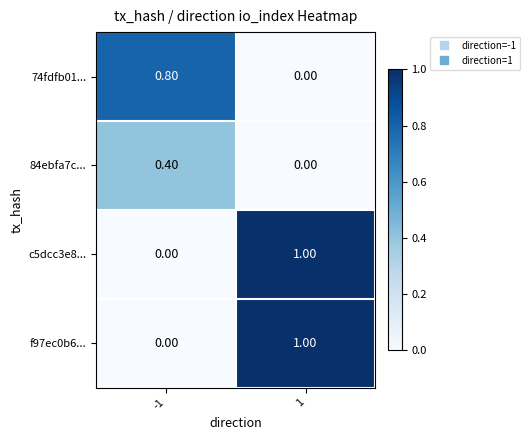

What is the difference between the c5dcc3e8... values at 1 and -1?

1.0